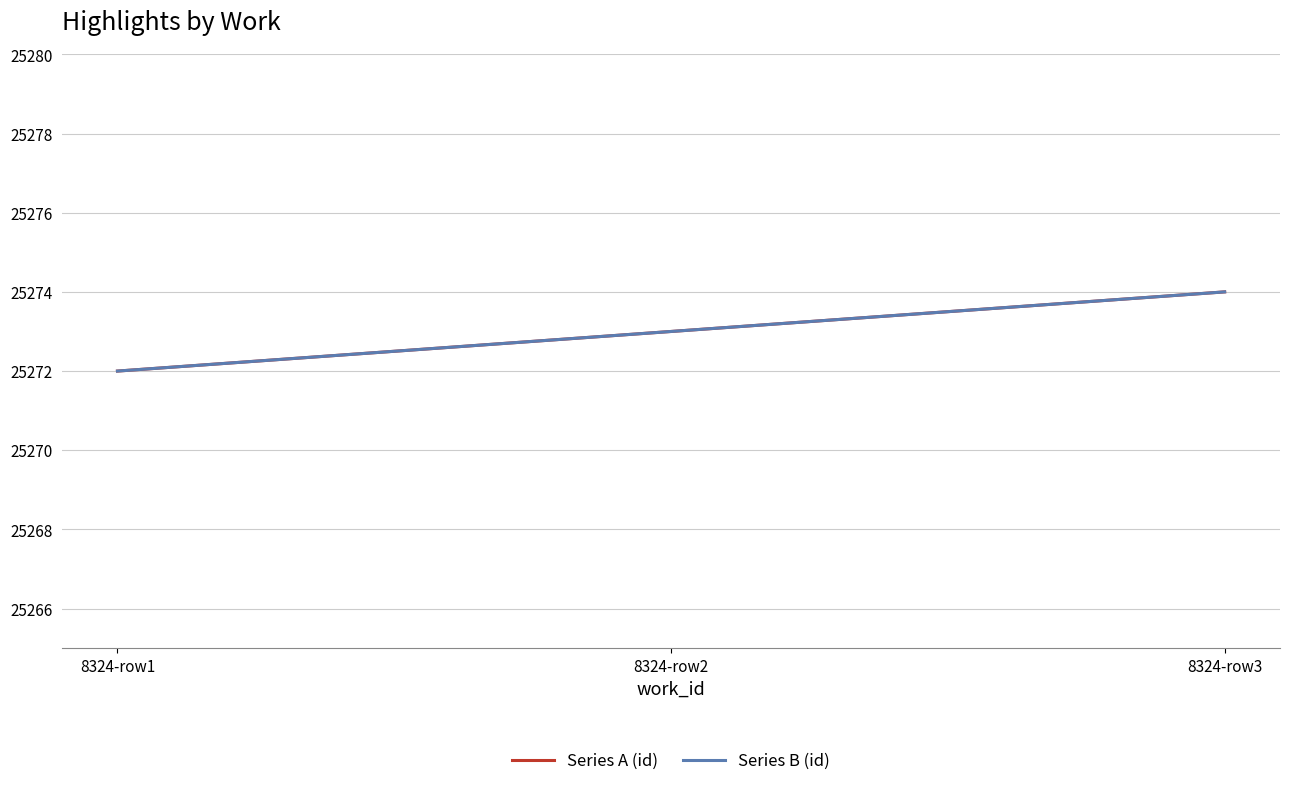

Is it true that Series B (id) equals 25274 at 8324-row3?

True